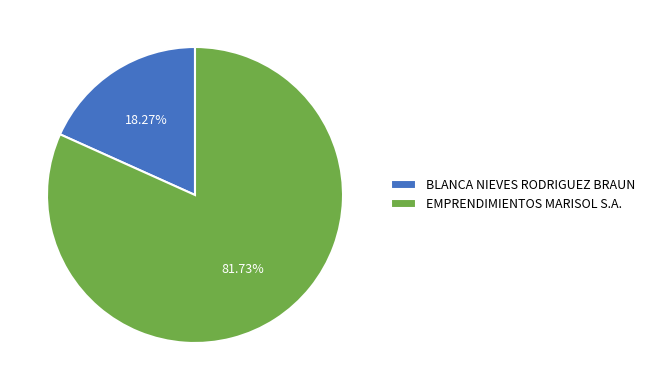

Rank the categories by value from highest to lowest.

EMPRENDIMIENTOS MARISOL S.A., BLANCA NIEVES RODRIGUEZ BRAUN